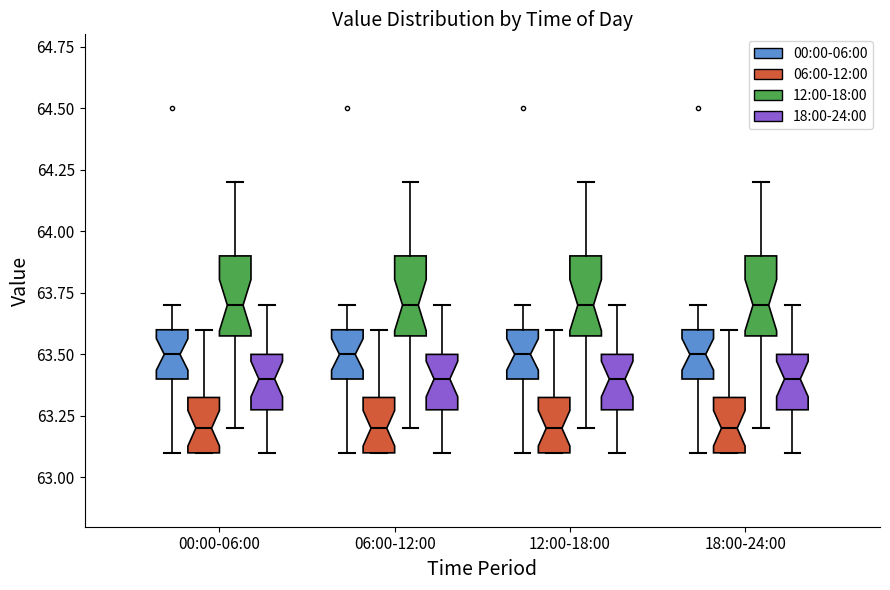

Reading left to right, read every box against the y-axis: the position of its median line, the range the box covers, and the ends of its whiskers. The values are not printed on the chart, so give them approximately, as read against the axis.

00:00-06:00 (00:00-06:00): median 63.50, box 63.40 to 63.60, whiskers 63.10 to 63.70
00:00-06:00 (06:00-12:00): median 63.20, box 63.10 to 63.35, whiskers 63.10 to 63.60
00:00-06:00 (12:00-18:00): median 63.70, box 63.60 to 63.90, whiskers 63.20 to 64.20
00:00-06:00 (18:00-24:00): median 63.40, box 63.30 to 63.50, whiskers 63.10 to 63.70
06:00-12:00 (00:00-06:00): median 63.50, box 63.40 to 63.60, whiskers 63.10 to 63.70
06:00-12:00 (06:00-12:00): median 63.20, box 63.10 to 63.35, whiskers 63.10 to 63.60
06:00-12:00 (12:00-18:00): median 63.70, box 63.60 to 63.90, whiskers 63.20 to 64.20
06:00-12:00 (18:00-24:00): median 63.40, box 63.30 to 63.50, whiskers 63.10 to 63.70
12:00-18:00 (00:00-06:00): median 63.50, box 63.40 to 63.60, whiskers 63.10 to 63.70
12:00-18:00 (06:00-12:00): median 63.20, box 63.10 to 63.35, whiskers 63.10 to 63.60
12:00-18:00 (12:00-18:00): median 63.70, box 63.60 to 63.90, whiskers 63.20 to 64.20
12:00-18:00 (18:00-24:00): median 63.40, box 63.30 to 63.50, whiskers 63.10 to 63.70
18:00-24:00 (00:00-06:00): median 63.50, box 63.40 to 63.60, whiskers 63.10 to 63.70
18:00-24:00 (06:00-12:00): median 63.20, box 63.10 to 63.35, whiskers 63.10 to 63.60
18:00-24:00 (12:00-18:00): median 63.70, box 63.60 to 63.90, whiskers 63.20 to 64.20
18:00-24:00 (18:00-24:00): median 63.40, box 63.30 to 63.50, whiskers 63.10 to 63.70